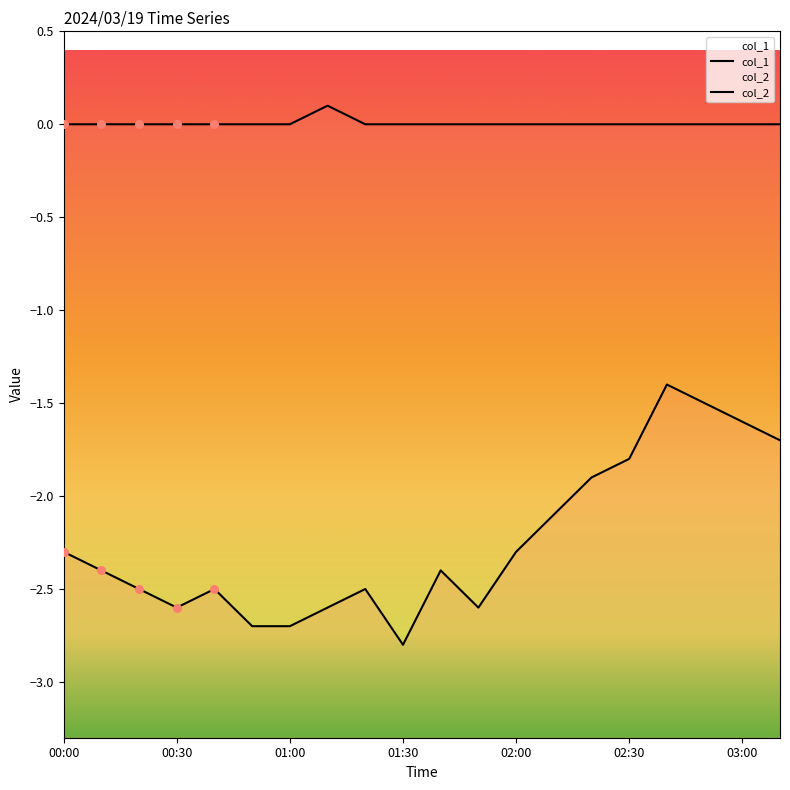

Which series has the largest Y range (max minus min)?

col_2